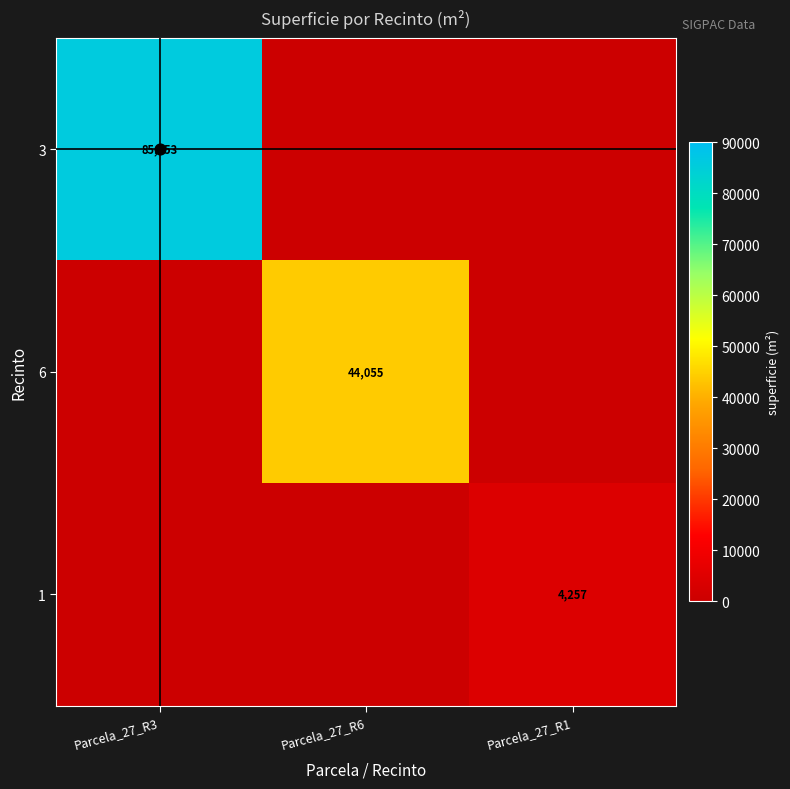

Between Parcela_27_R3 and Parcela_27_R1, which is larger?

Parcela_27_R3